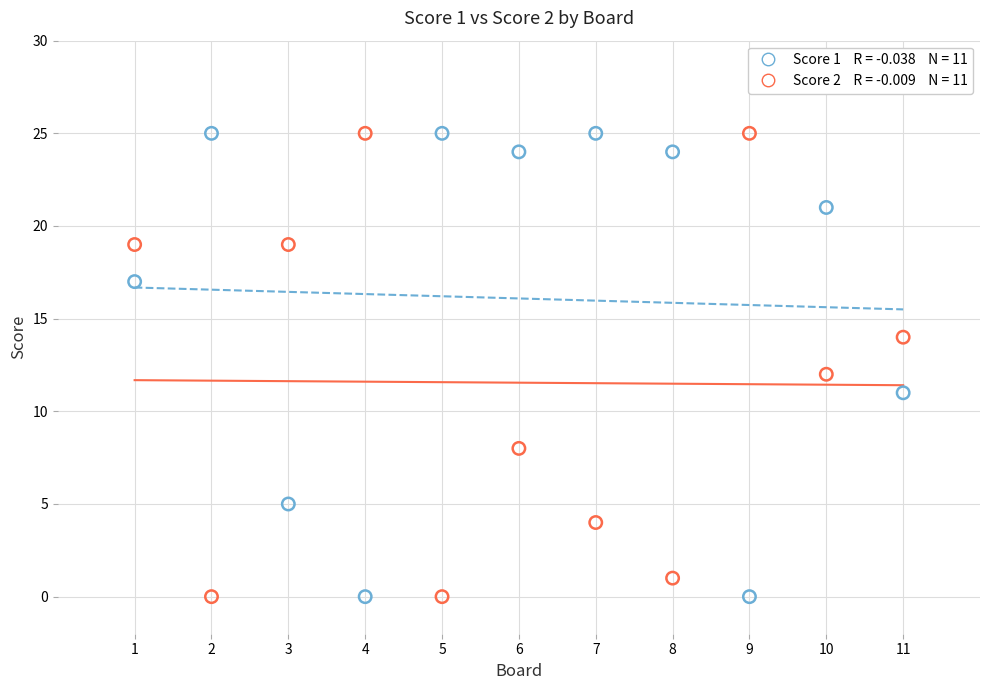

Across all data points, what is the range of X values (max minus min)?

10